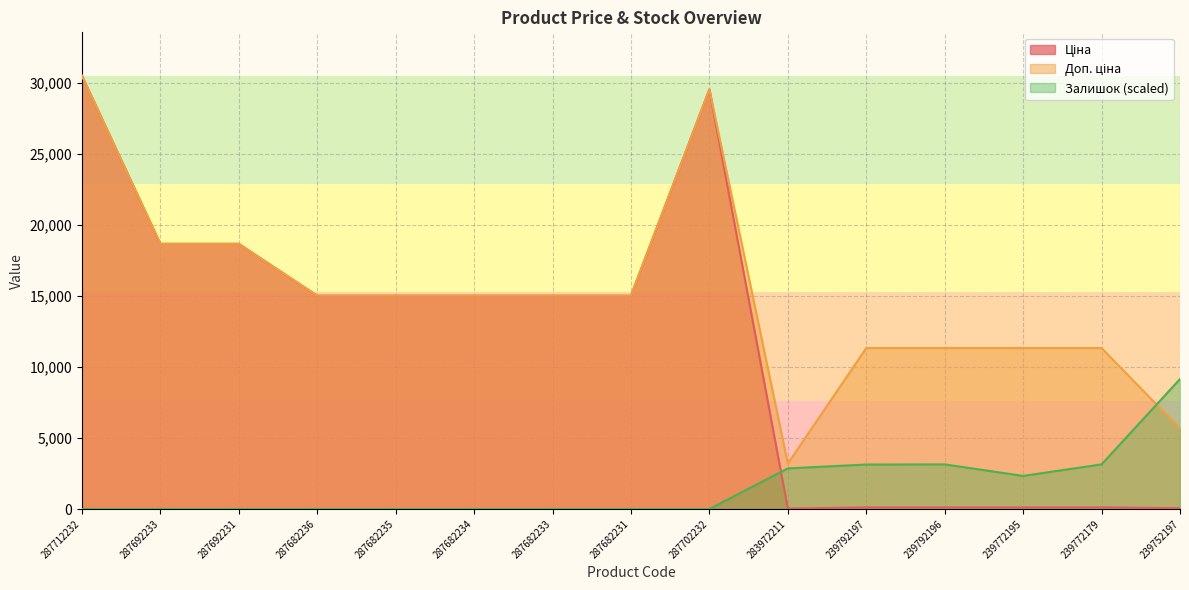

How many lines are shown in the chart?

3